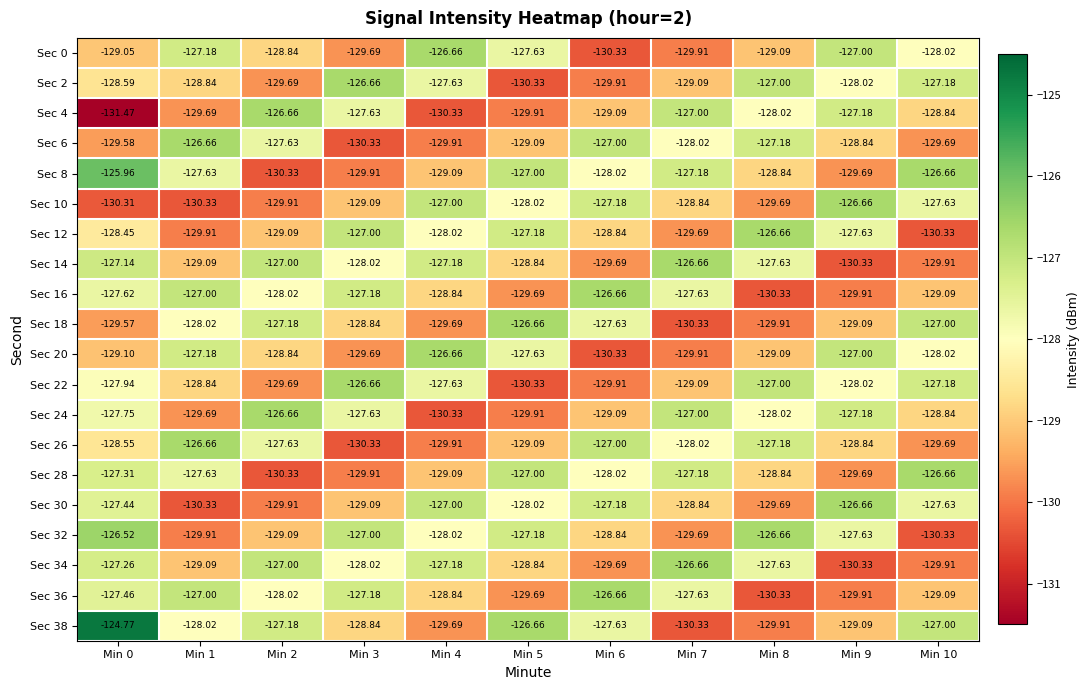

What is the total value across all series at Min 2?

-2568.7